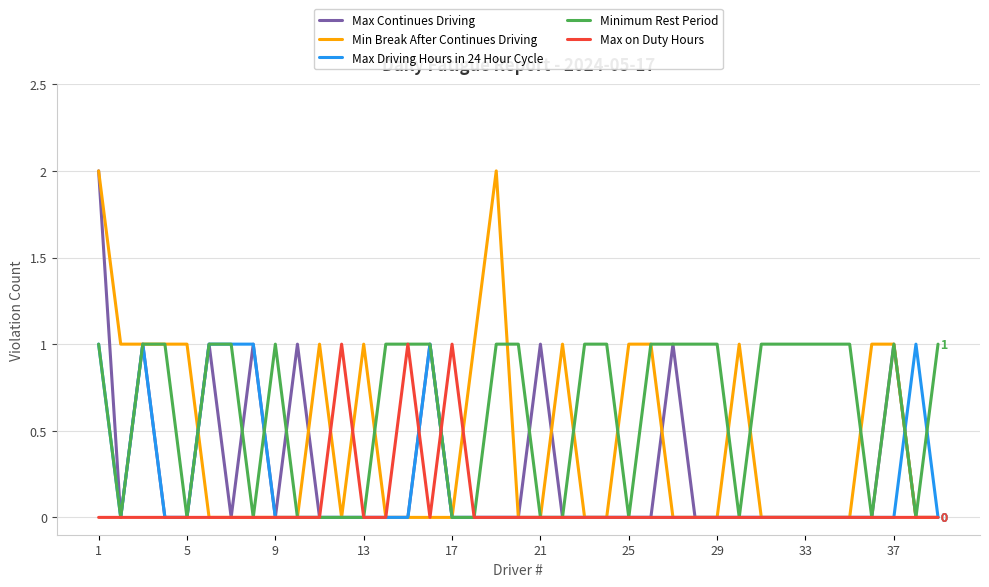

Which series has the largest total across all categories?

Minimum Rest Period